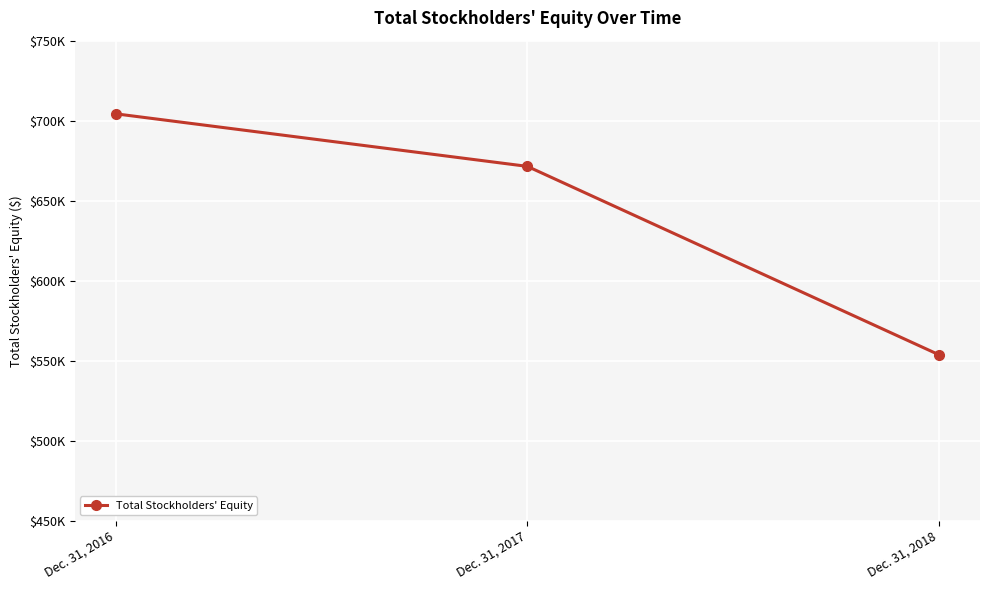

Does the chart display data point markers on the line(s)?

Yes